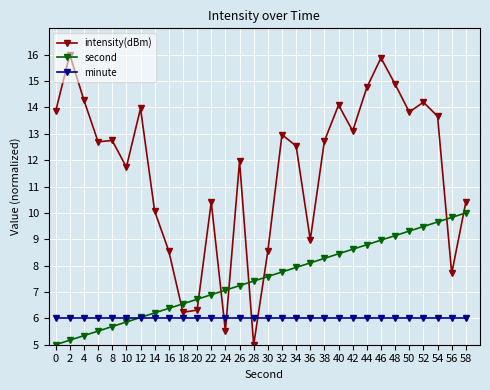

Which series has the widest spread of values?

intensity(dBm)